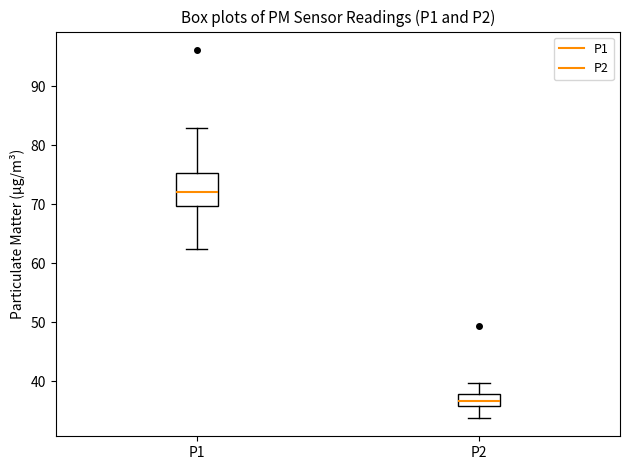

Reading left to right, read every box against the y-axis: the position of its median line, the range the box covers, and the ends of its whiskers. The values are not printed on the chart, so give them approximately, as read against the axis.

P1: median 72, box 70 to 75, whiskers 62 to 83
P2: median 37, box 36 to 38, whiskers 34 to 40